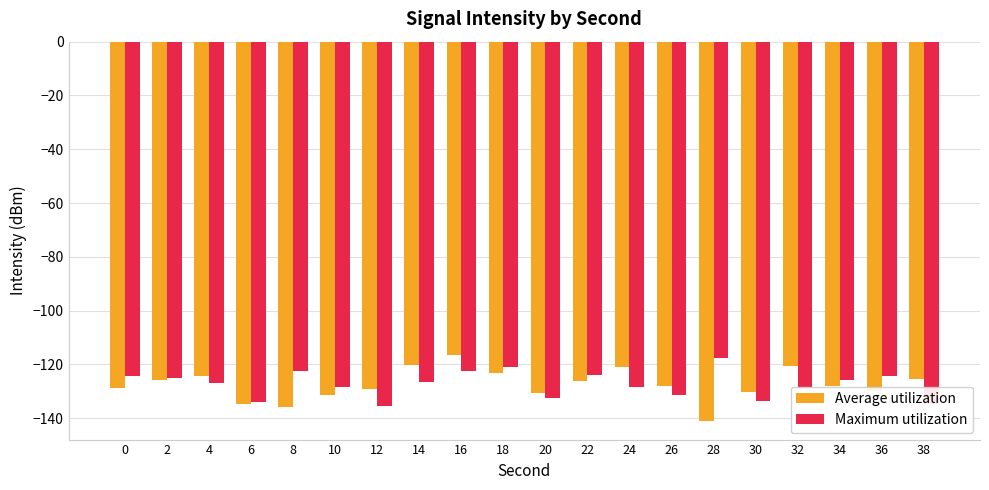

The value of Average utilization at 18 is -123.2. True or false?

True